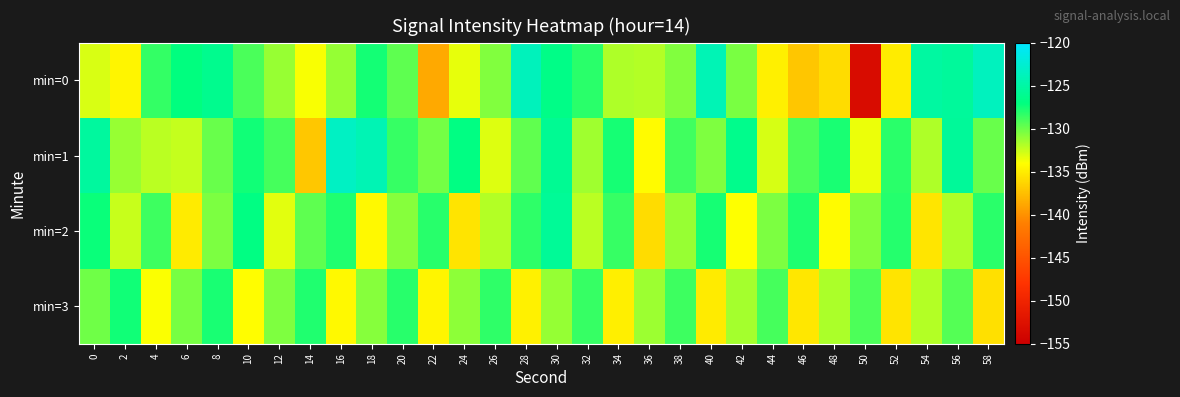

Between 34 and 50, which series saw the biggest shift?

min=0